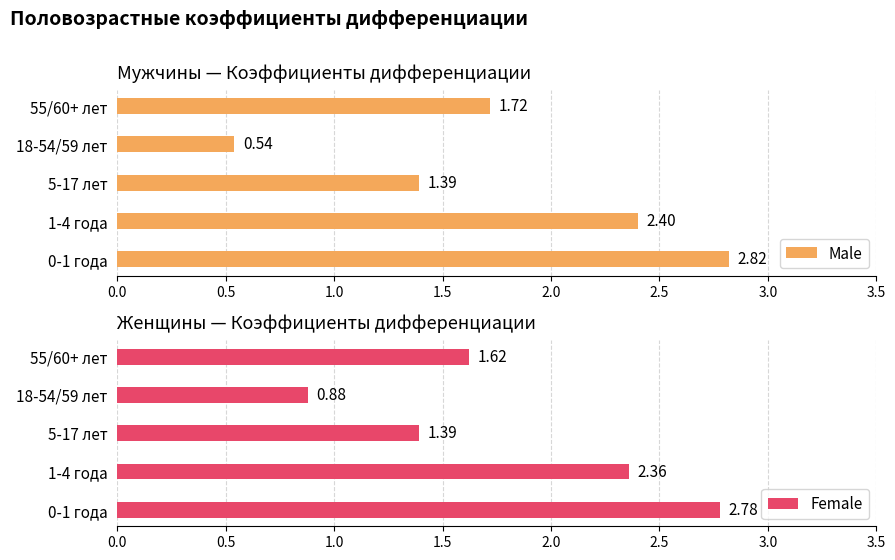

What is the sum of all Male values?

8.9